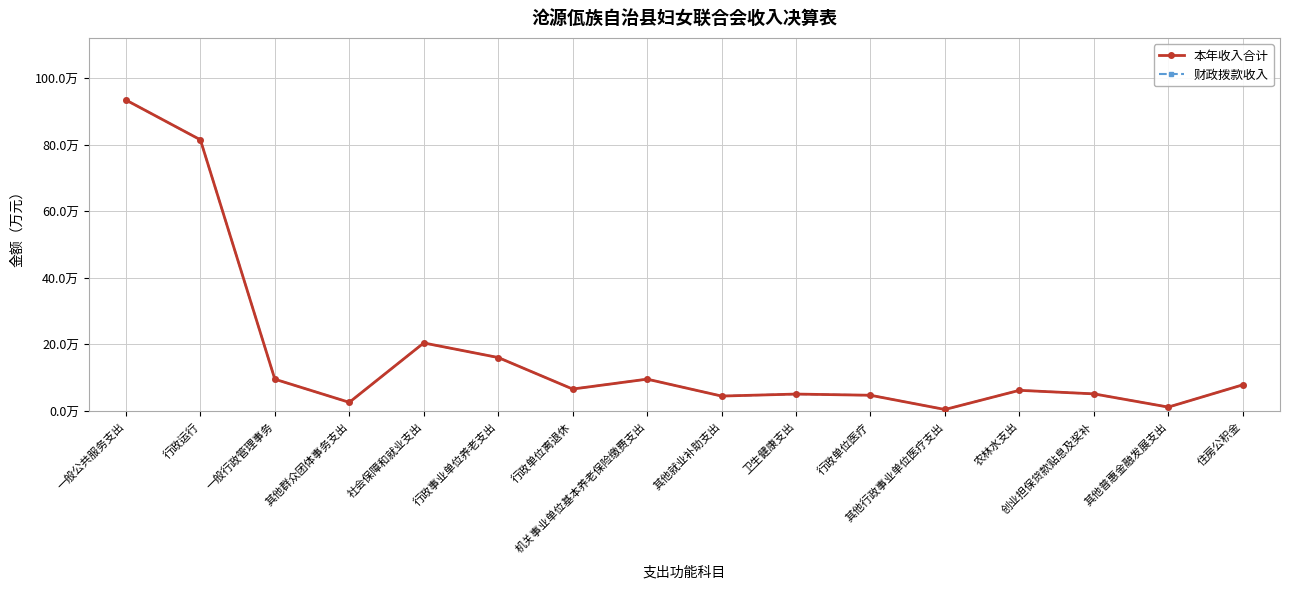

Which category has the lowest value in the 财政拨款收入 series?

其他行政事业单位医疗支出